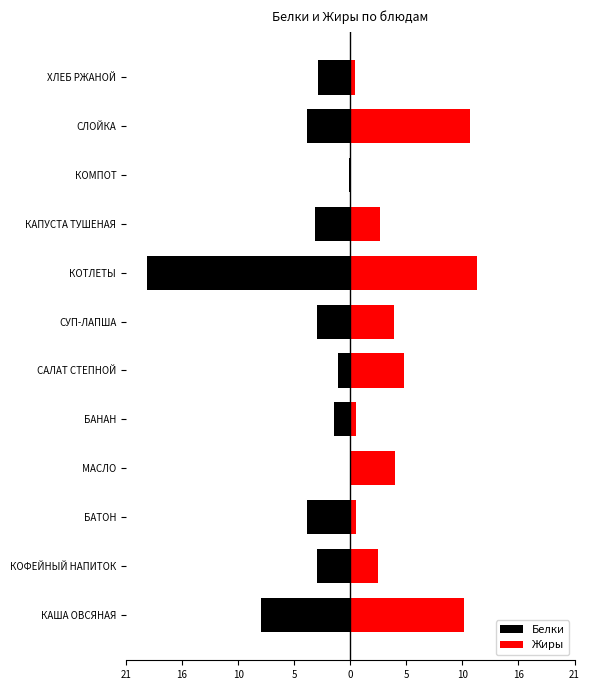

What is the average value of the Жиры series?

4.5